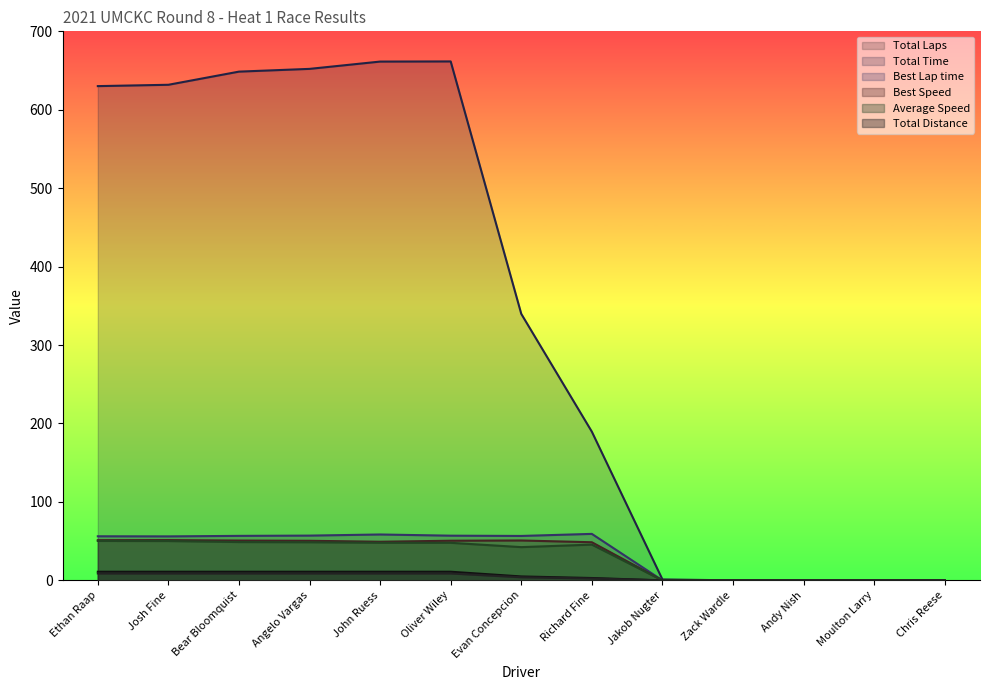

True or false: Total Laps and Best Lap time intersect in this chart.

False